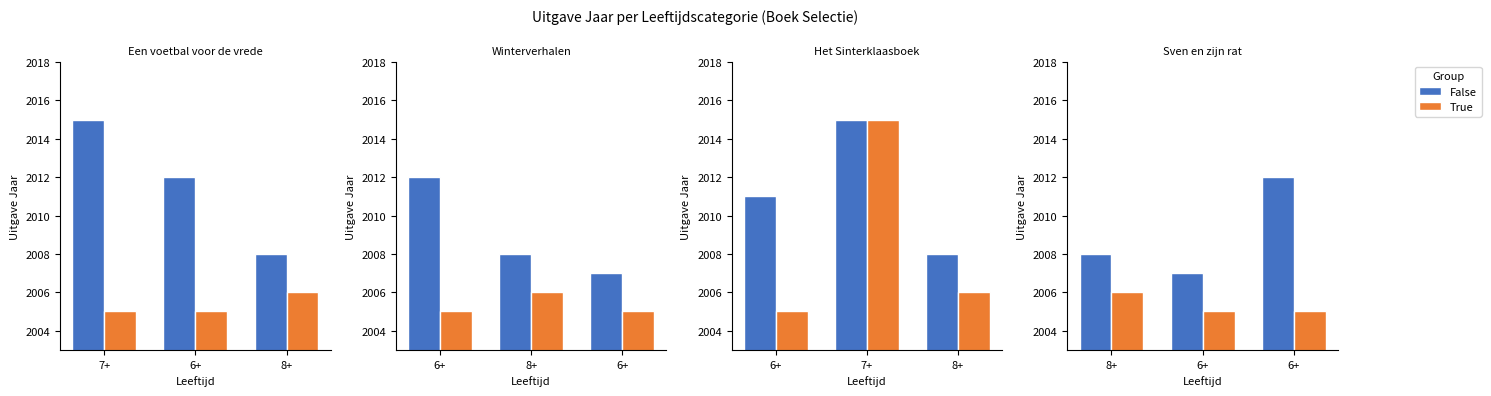

What position from the left is 7+?

1